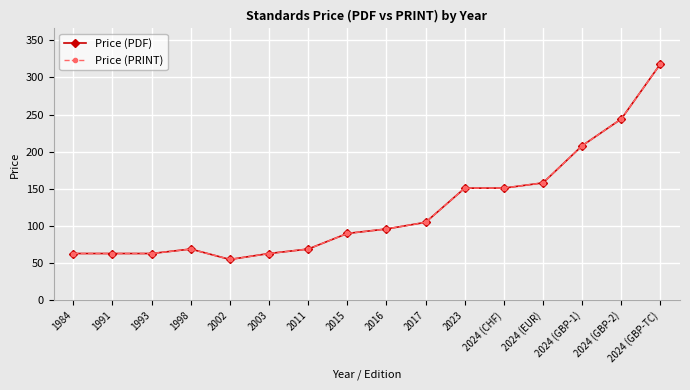

What is the total value across all series at 2016?

192.0